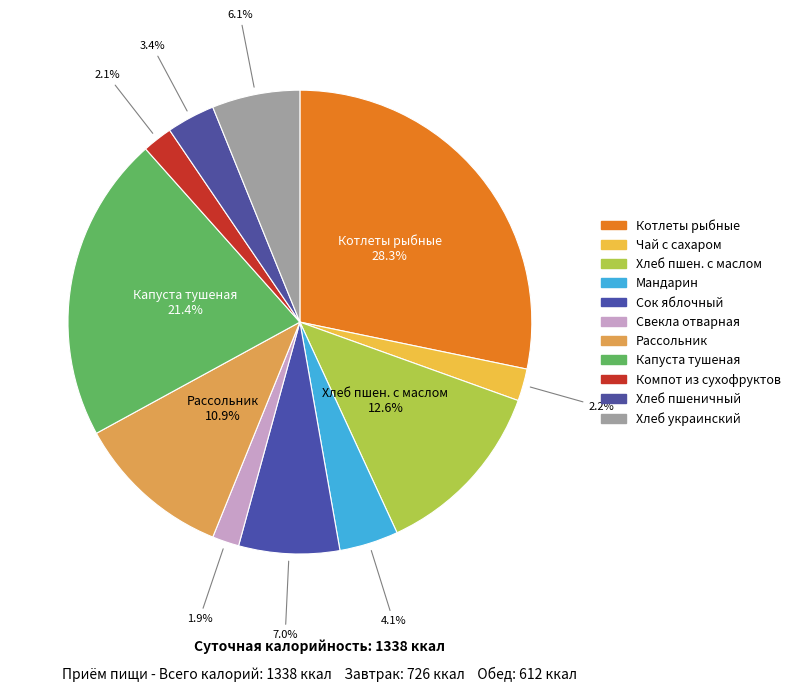

How many slices are in this pie chart?

11